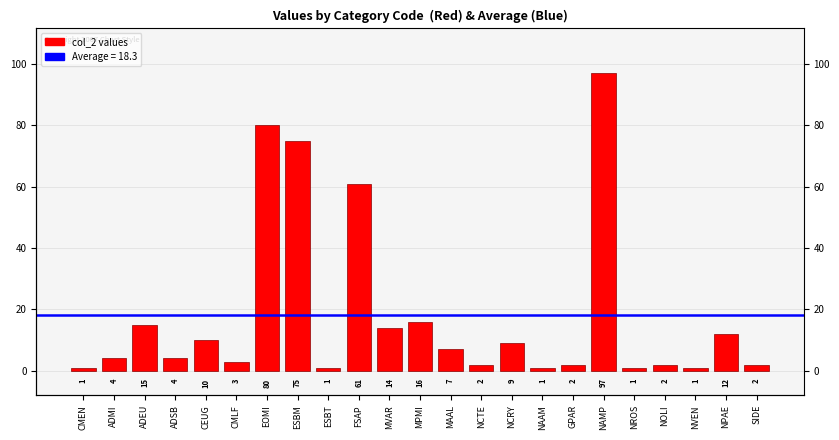

True or false: the data shows 10 at CEUG.

True